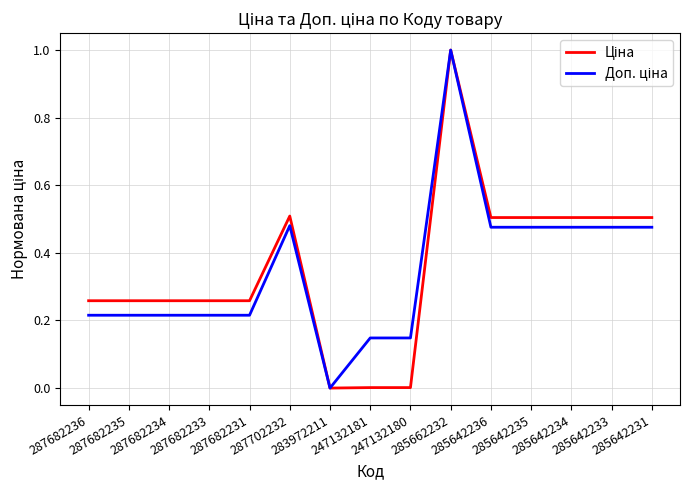

List the series in order of their overall mean, lowest first.

Доп. ціна, Ціна